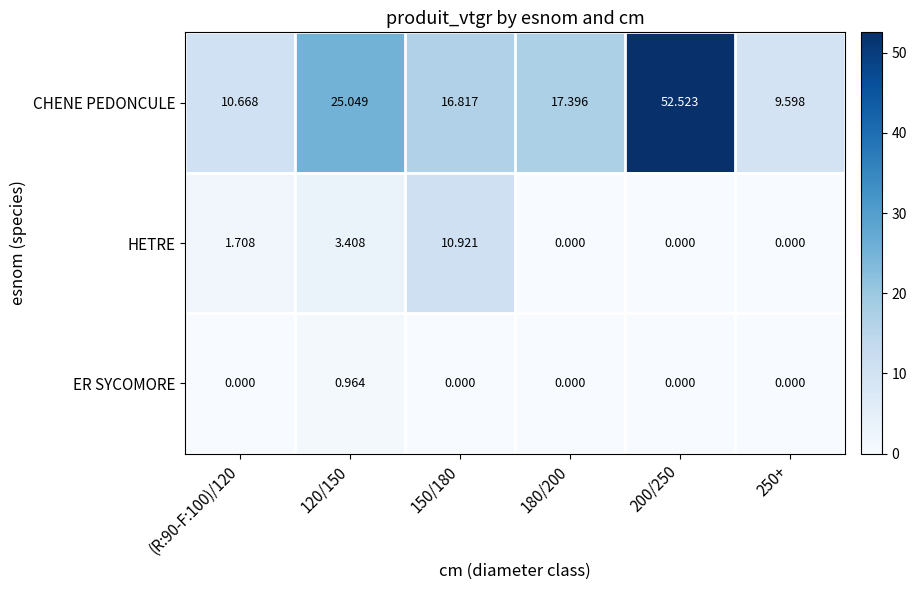

Which series has the largest total across all categories?

CHENE PEDONCULE